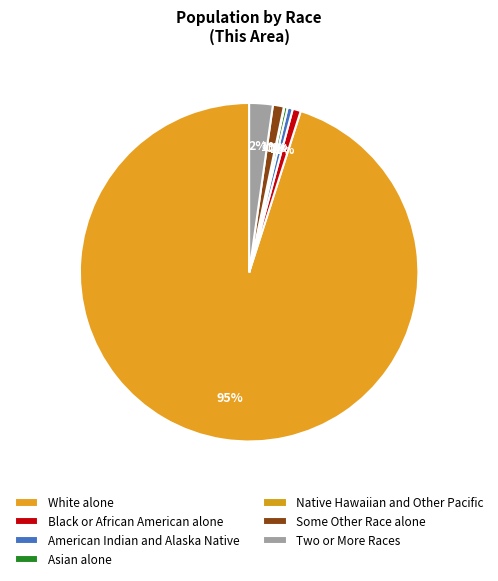

To the nearest percent, what portion does Two or More Races represent?

2%